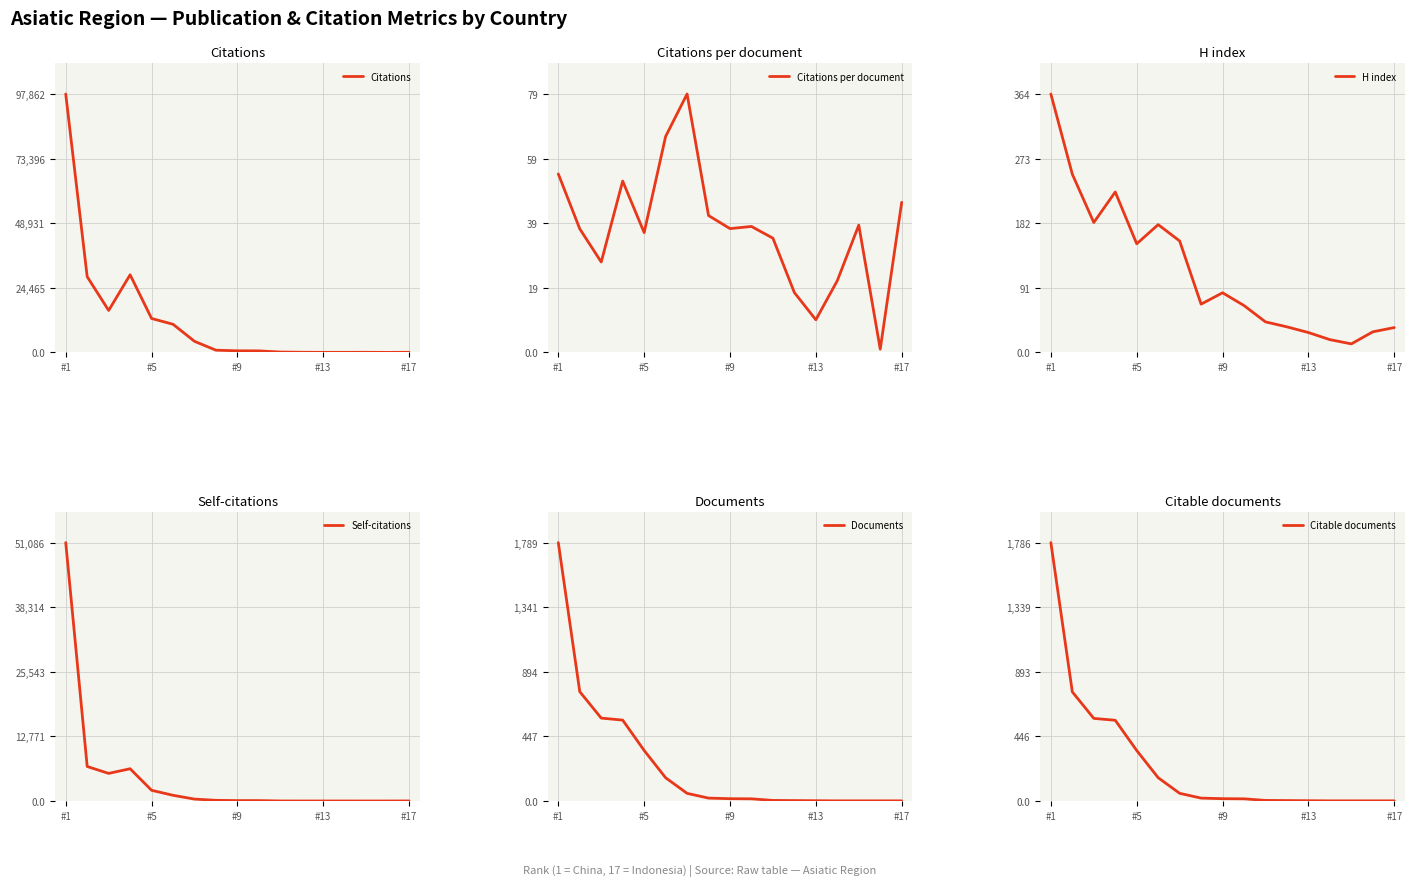

At which label does Citations reach its peak?

#1